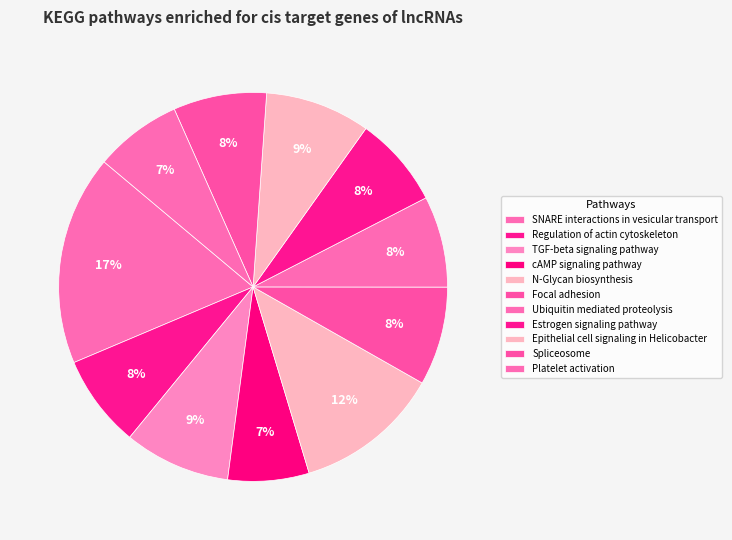

The SNARE interactions in vesicular transport slice represents 9% of the pie. True or false?

False